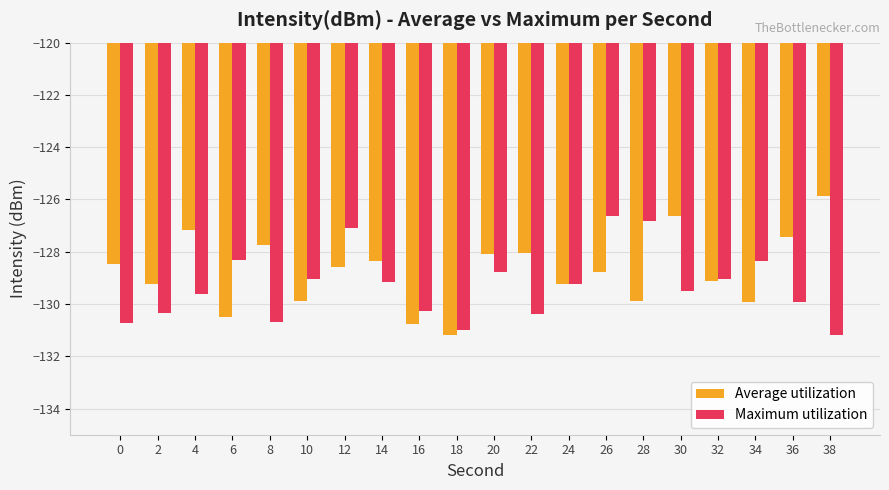

Rank the series at 20 from lowest to highest value.

Maximum utilization, Average utilization